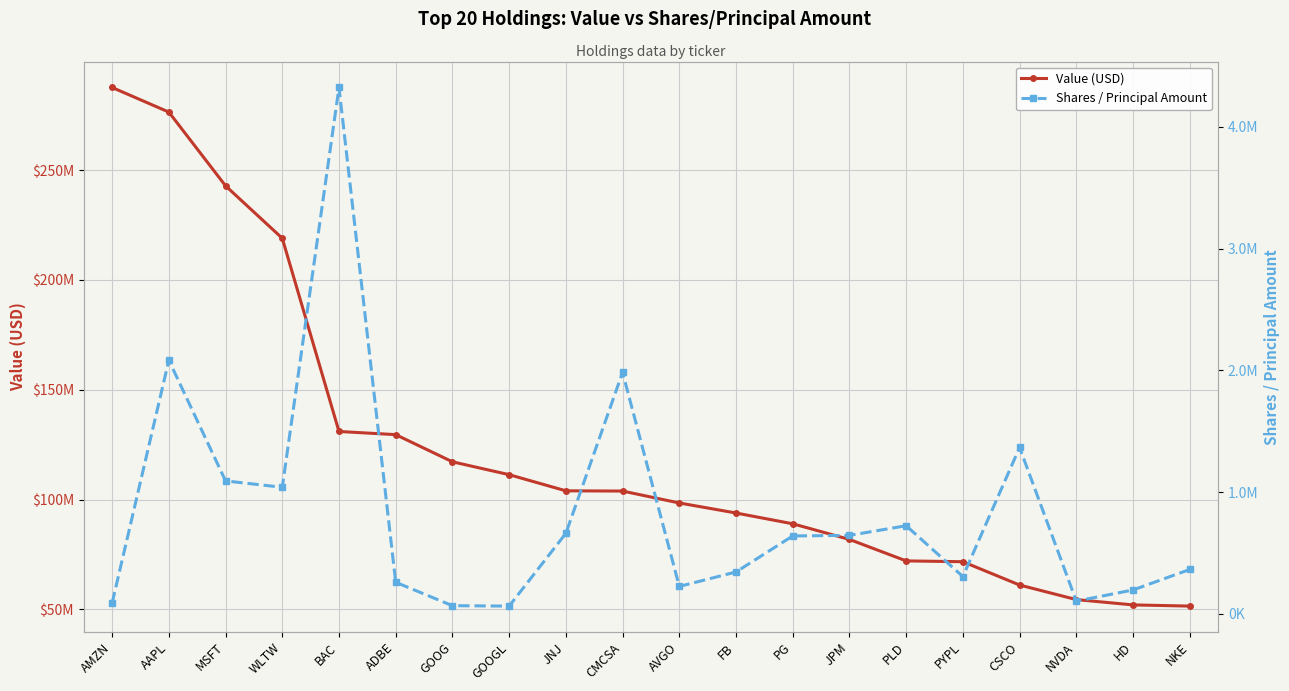

Reading left to right, what are all the values shown in this chart?

Value (USD): AMZN=287629000	AAPL=276431000	MSFT=242853000	WLTW=218987000	BAC=131033000	ADBE=129599000	GOOG=117231000	GOOGL=111370000	JNJ=104021000	CMCSA=103911000	AVGO=98487000	FB=93919000	PG=89016000	JPM=81886000	PLD=72119000	PYPL=71745000	CSCO=61138000	NVDA=54501000	HD=52089000	NKE=51541000
Shares / Principal Amount: AMZN=88313	AAPL=2083283	MSFT=1091868	WLTW=1039429	BAC=4323082	ADBE=259135	GOOG=66917	GOOGL=63544	JNJ=660952	CMCSA=1983034	AVGO=224934	FB=343825	PG=639755	JPM=644420	PLD=723647	PYPL=306339	CSCO=1366217	NVDA=104368	HD=196102	NKE=364327